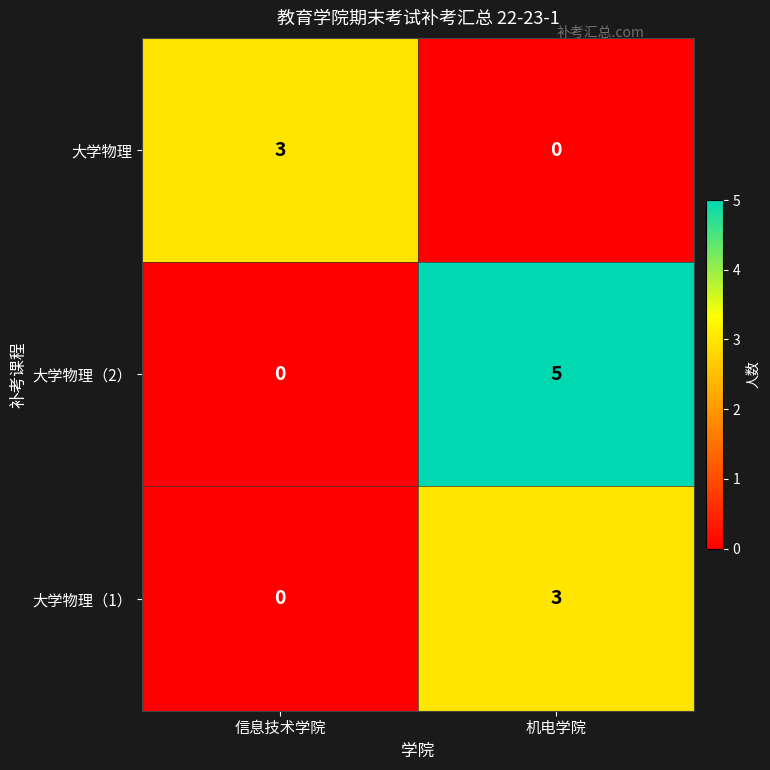

Which series has the widest spread of values?

大学物理（2）